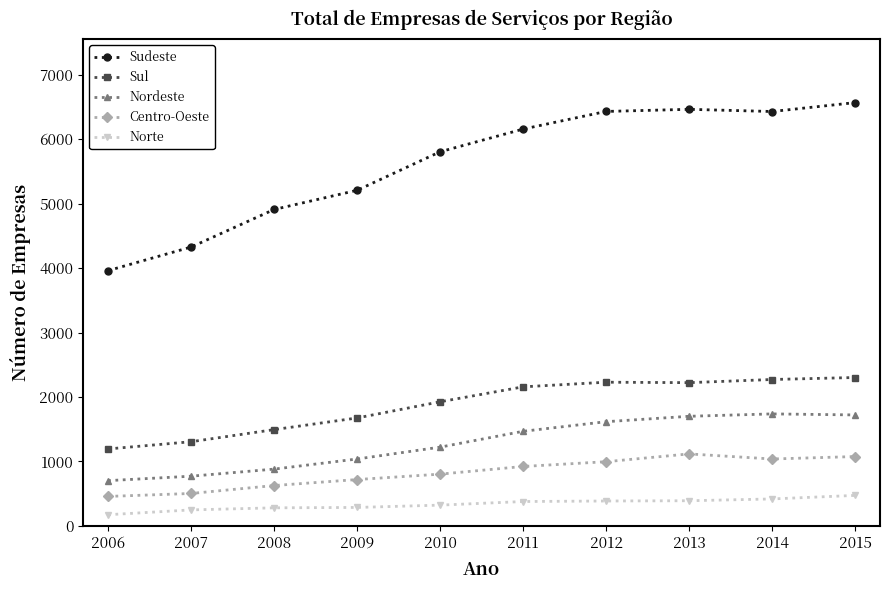

The value of Sudeste at 2011 is 6158. True or false?

True